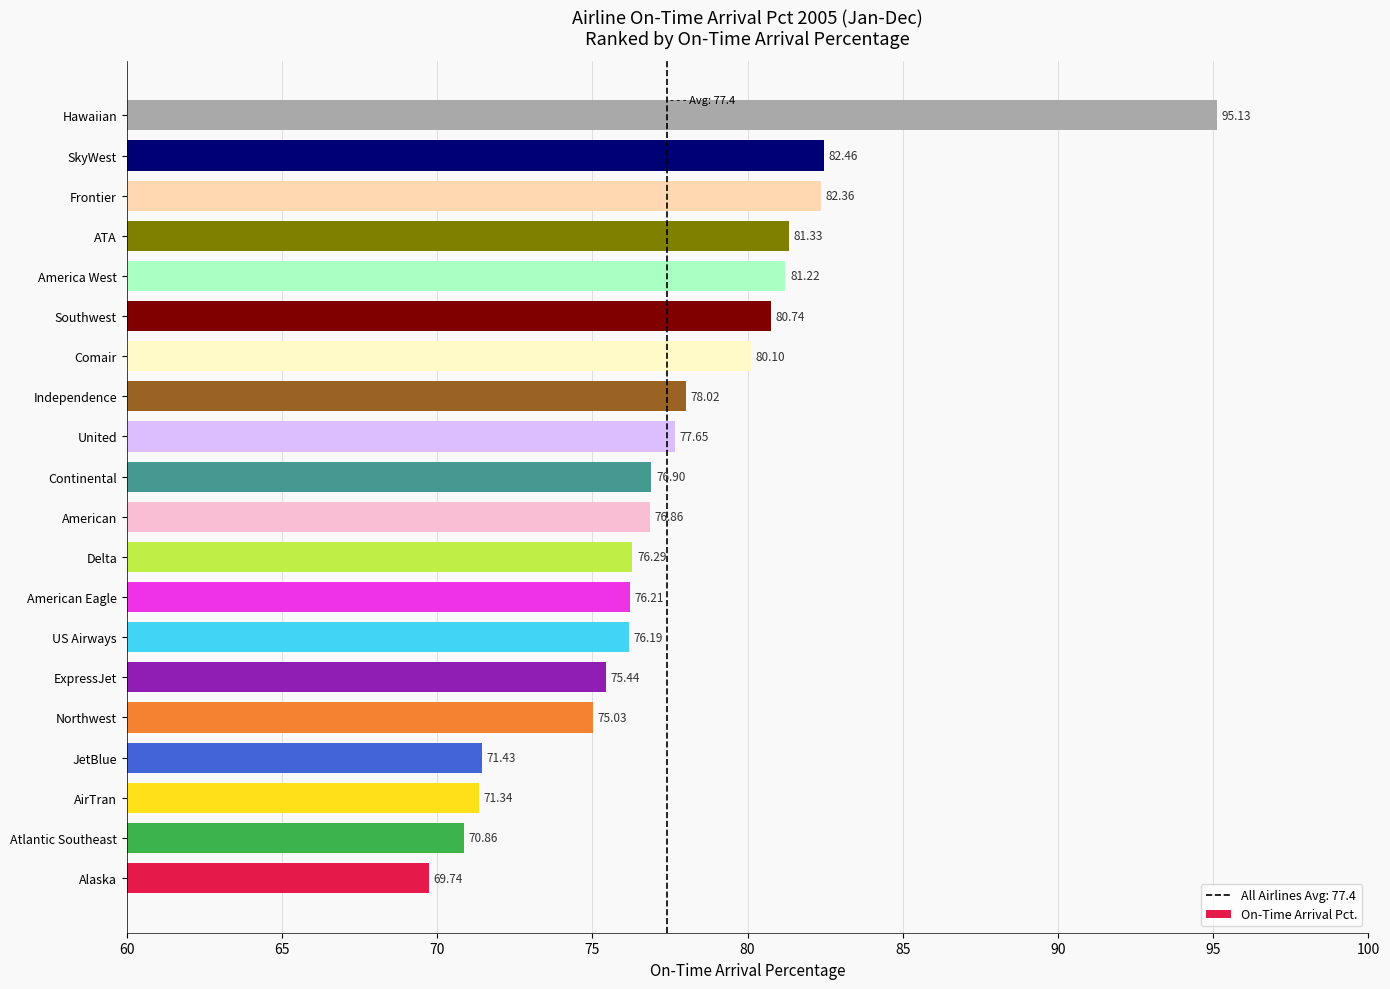

What is the change in value from Atlantic Southeast to Southwest?

+9.9